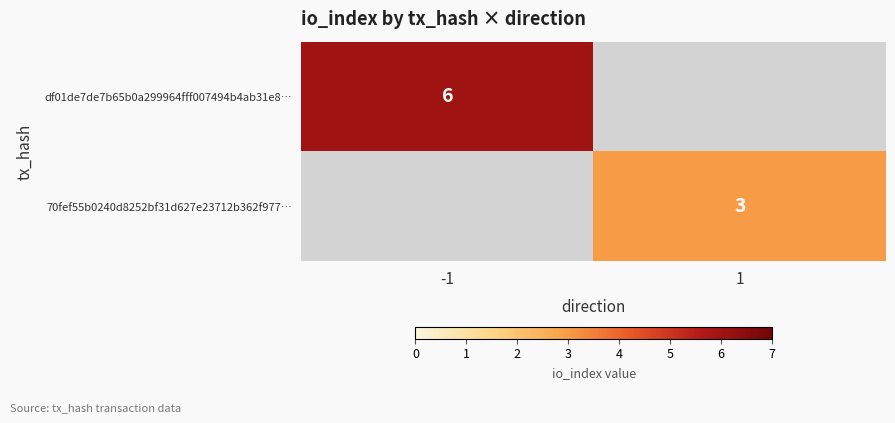

Is it true that df01de7de7b65b0a299964fff007494b4ab31e8… equals 6 at -1?

True